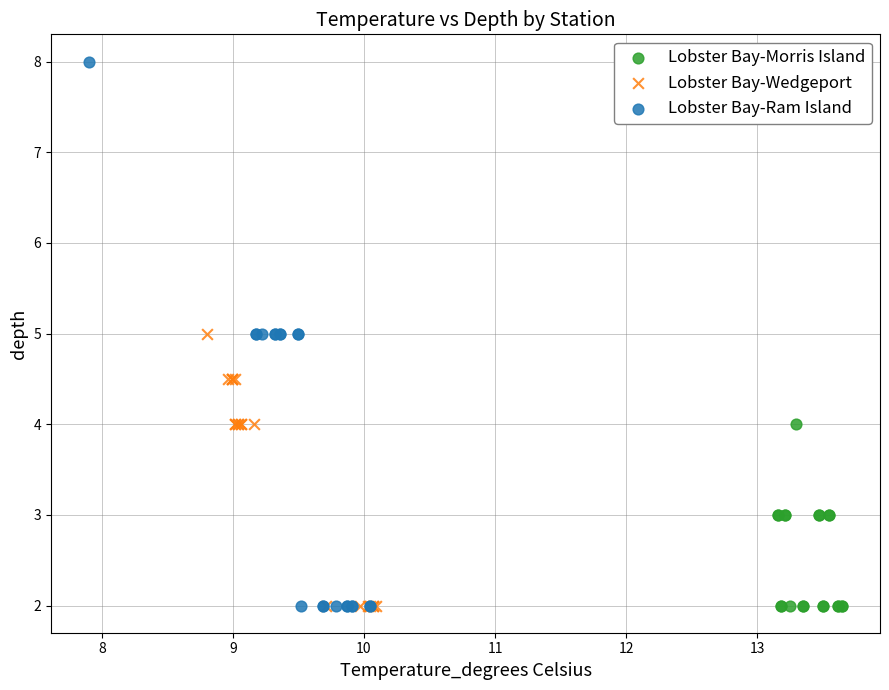

Which series has the largest Y range (max minus min)?

Lobster Bay-Ram Island